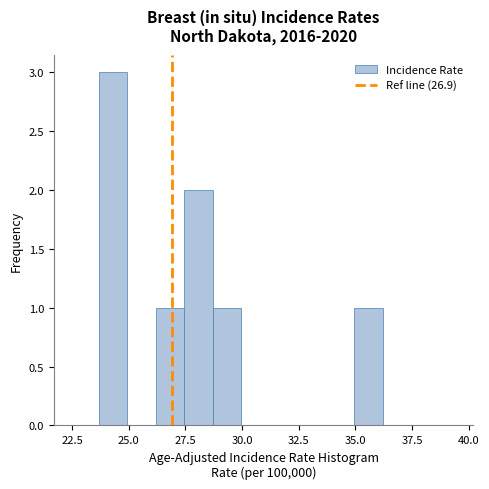

Around what value on the x-axis is the tallest bar? Give the approximate position of its centre, as read against the axis.

24.5